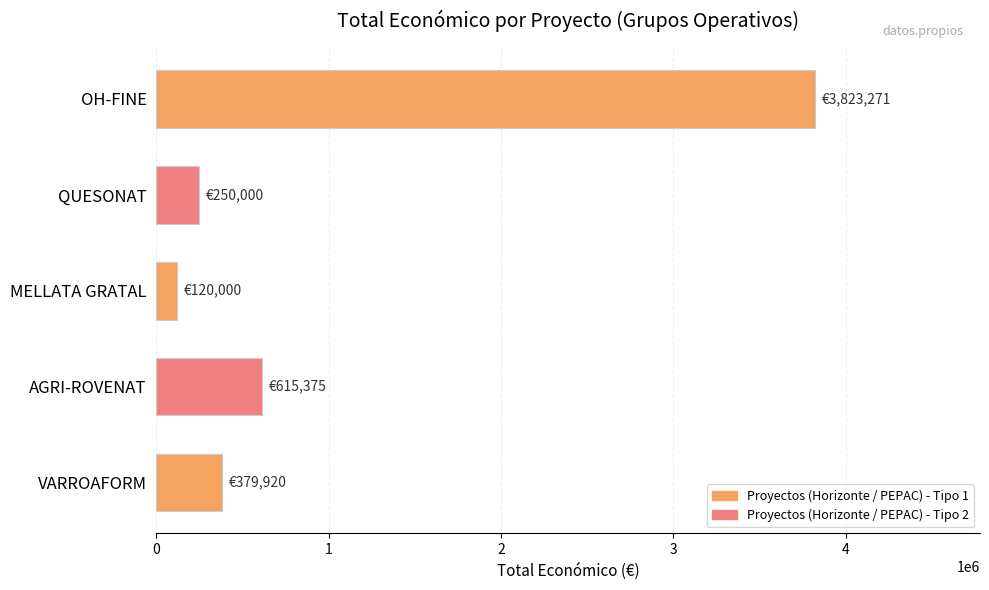

True or false: the data shows 2655874 at OH-FINE.

False